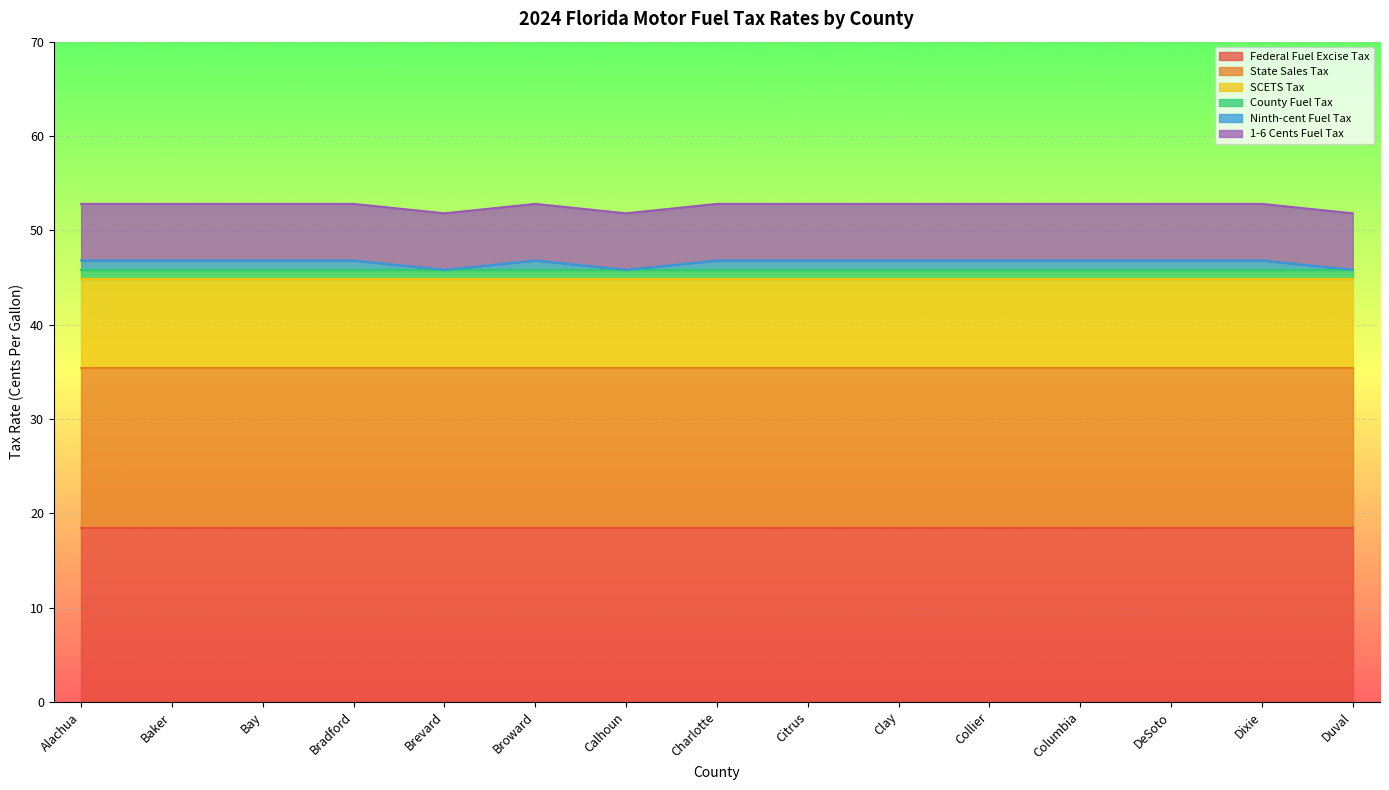

True or false: Ninth-cent Fuel Tax and 1-6 Cents Fuel Tax intersect in this chart.

False